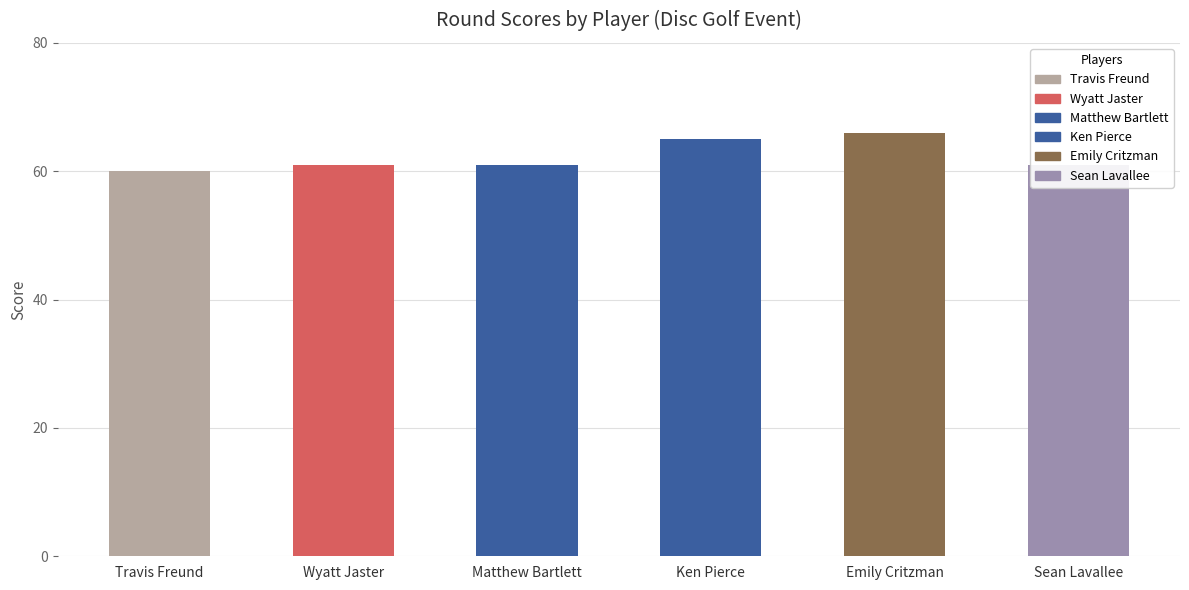

How many categories are shown in the chart?

6